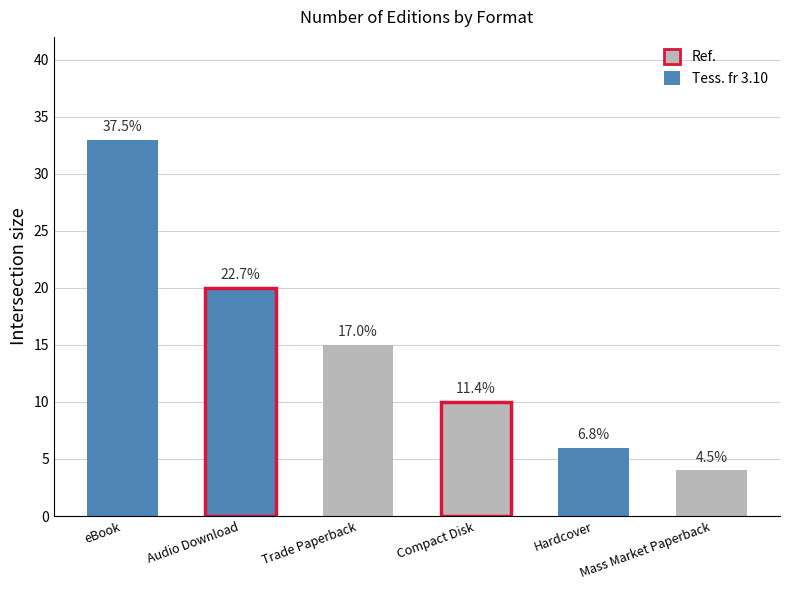

List the labels in order of value, smallest first.

Mass Market Paperback, Hardcover, Compact Disk, Trade Paperback, Audio Download, eBook